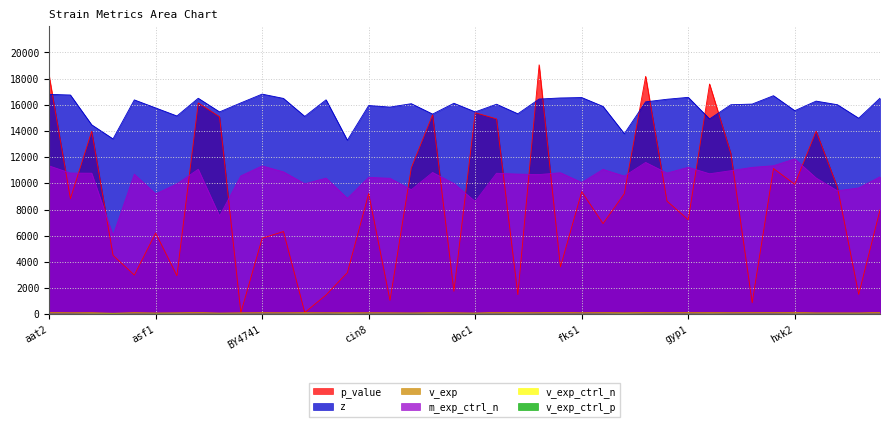

Reading right to left, transcribe all the data shown in this chart.

p_value: 7972.0	1517.8	9711.6	13989.5	9924.3	11133.1	887.7	12276.7	17585.9	7217.4	8647.8	18168.4	9214.5	6926.2	9362.9	3620.1	19050.3	1503.7	14923.3	15392.9	1761.5	15235.3	11181.8	1064.6	9218.6	3185.7	1478.8	135.9	6319.5	5804.9	123.4	15085.3	16135.9	2946.8	6203.0	2996.5	4505.6	13980.0	8827.0	18223.2
z: 16504.1	14973.3	16005.7	16279.5	15548.4	16692.6	16053.2	16002.0	14915.8	16567.5	16420.7	16222.7	13793.3	15873.2	16551.4	16520.2	16435.7	15312.4	16041.0	15456.0	16114.4	15289.4	16082.7	15823.8	15942.6	13292.6	16378.5	15112.8	16485.5	16814.7	16143.9	15454.9	16497.4	15145.2	15758.5	16372.5	13394.2	14467.3	16745.9	16795.6
v_exp: 143.4	108.6	110.7	111.7	148.8	130.5	132.2	126.5	134.9	132.3	125.7	142.4	117.9	137.9	120.6	148.1	126.4	124.4	148.0	99.1	123.8	126.8	107.3	119.5	122.2	120.2	122.5	129.3	121.0	126.5	118.3	96.8	140.7	117.2	102.1	131.3	81.7	127.6	124.1	136.6
m_exp_ctrl_n: 10497.6	9647.2	9430.4	10411.2	11864.8	11345.6	11218.4	10965.6	10730.4	11225.6	10782.4	11596.8	10552.0	11064.8	10064.8	10809.6	10669.6	10704.8	10770.4	8615.2	9984.0	10830.4	9511.2	10383.2	10456.0	8858.4	10396.0	9964.8	10876.8	11329.6	10568.0	7504.8	11073.6	9955.2	9191.2	10692.8	6017.6	10773.6	10783.2	11332.8
v_exp_ctrl_n: 8.4	13.9	10.4	9.6	16.2	7.9	8.7	10.4	18.5	8.6	9.4	11.3	24.6	12.6	7.4	8.6	9.0	16.2	11.8	12.2	10.3	16.3	10.0	12.5	11.0	23.3	9.2	16.1	9.0	7.2	10.5	10.0	9.0	15.7	10.6	9.3	15.5	20.3	7.1	7.4
v_exp_ctrl_p: 8.1	8.9	8.2	8.1	8.2	8.1	8.1	8.4	8.2	8.3	8.0	8.1	8.6	8.1	8.1	8.2	8.1	8.2	8.4	8.2	8.1	8.2	8.0	8.1	8.2	8.1	8.1	8.4	8.0	8.6	8.0	8.3	8.0	8.0	8.7	8.1	8.2	8.3	8.4	8.0